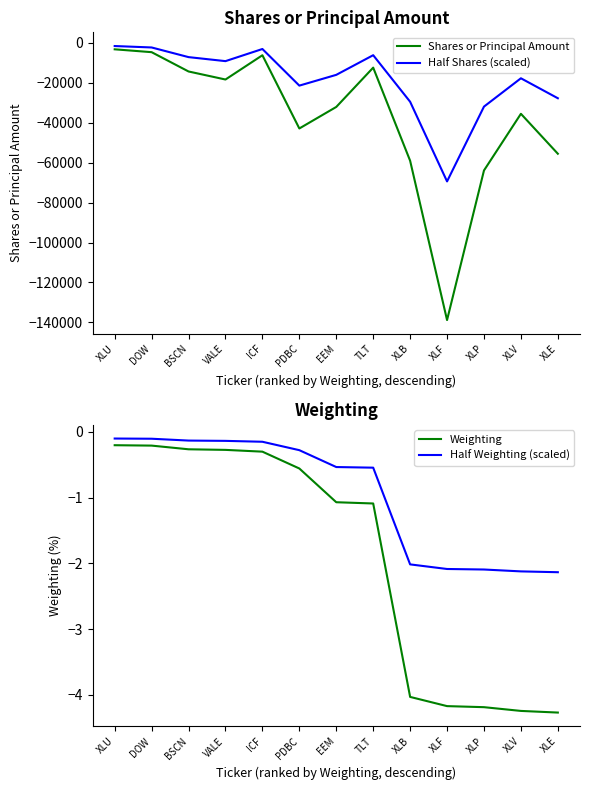

What is the maximum value shown in the chart?

-0.1